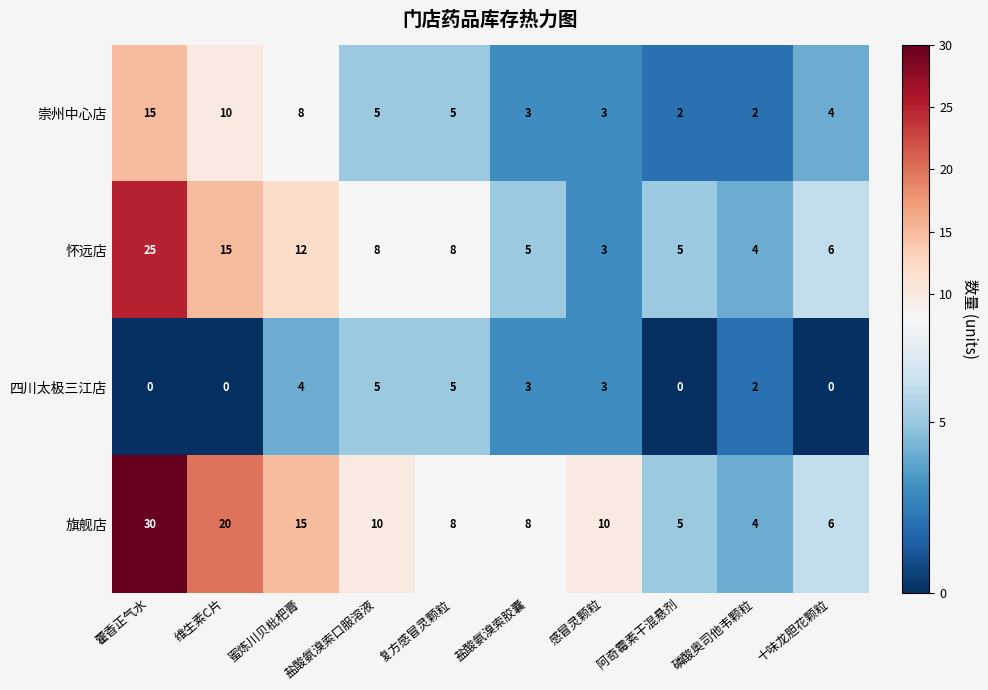

The 崇州中心店 series shows 4 at 维生素C片. True or false?

False